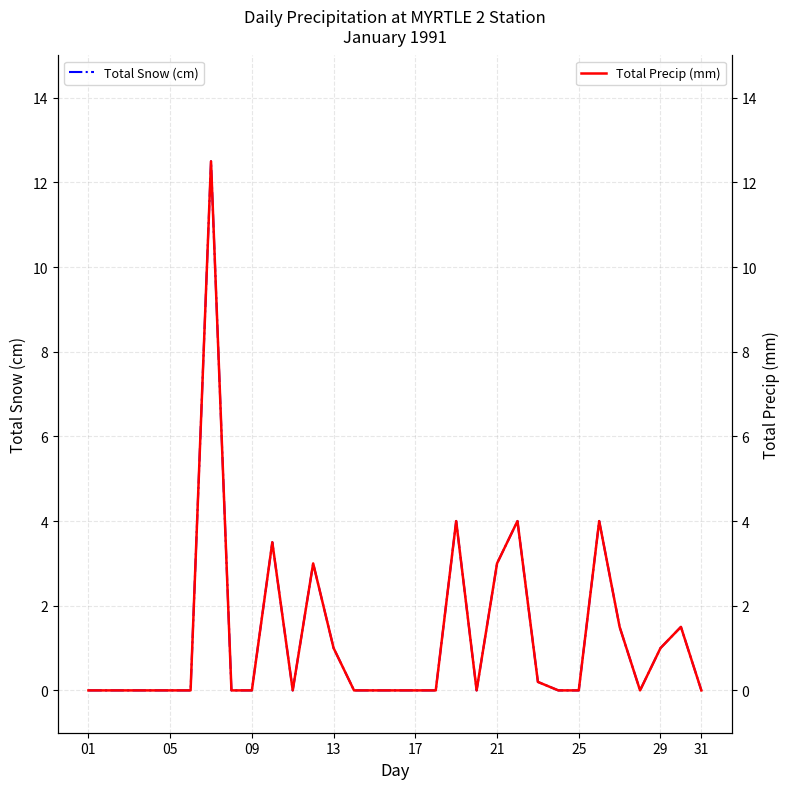

Which category has the lowest value in the Total Precip (mm) series?

01